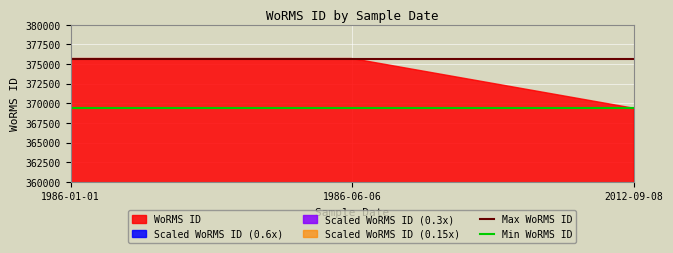

At which label is Max WoRMS ID closest to 375699?

1986-01-01